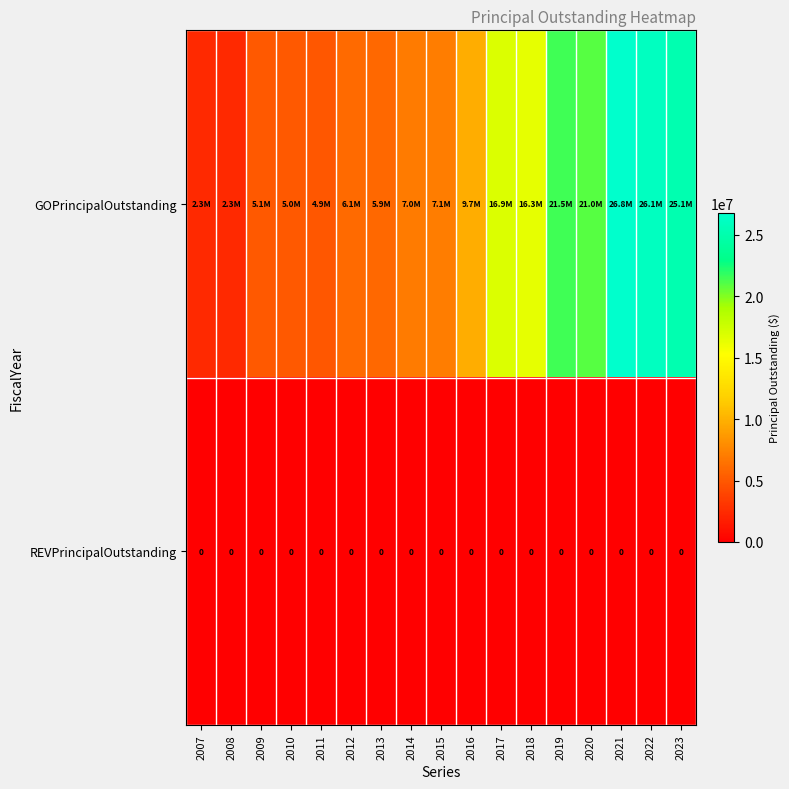

The REVPrincipalOutstanding series shows 0 at 2023. True or false?

True